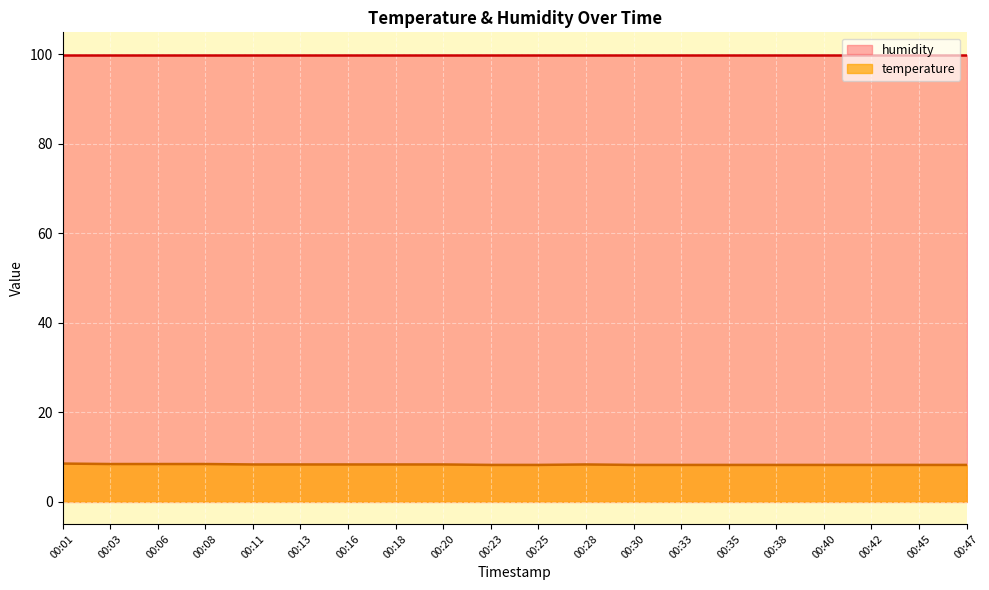

What is the change in value from 00:08 to 00:47?

-0.2